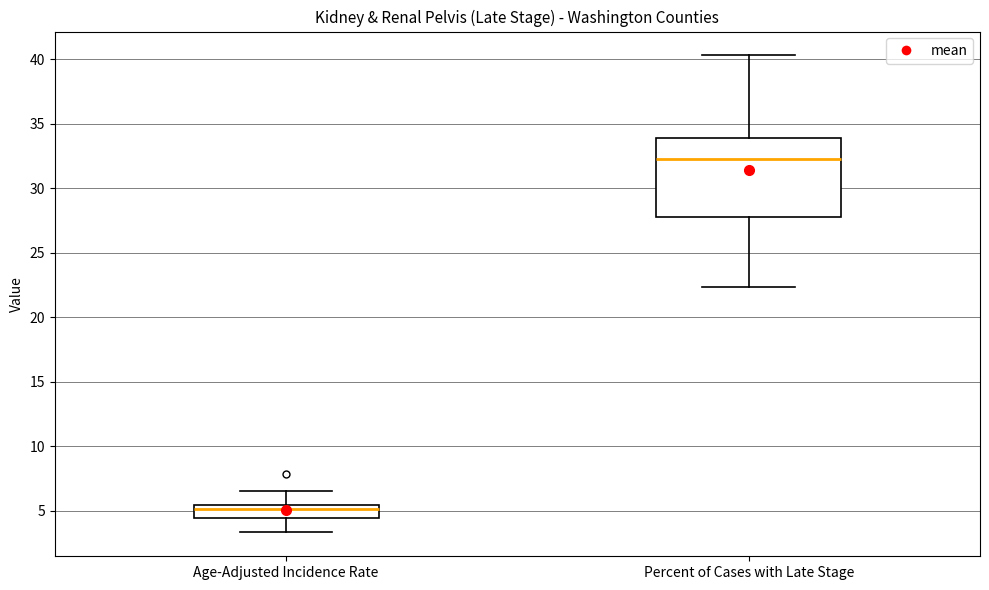

Where does the lower whisker of the box for Percent of Cases with Late Stage end on the y-axis? The values are not printed on the chart, so give them approximately, as read against the axis.

22.5